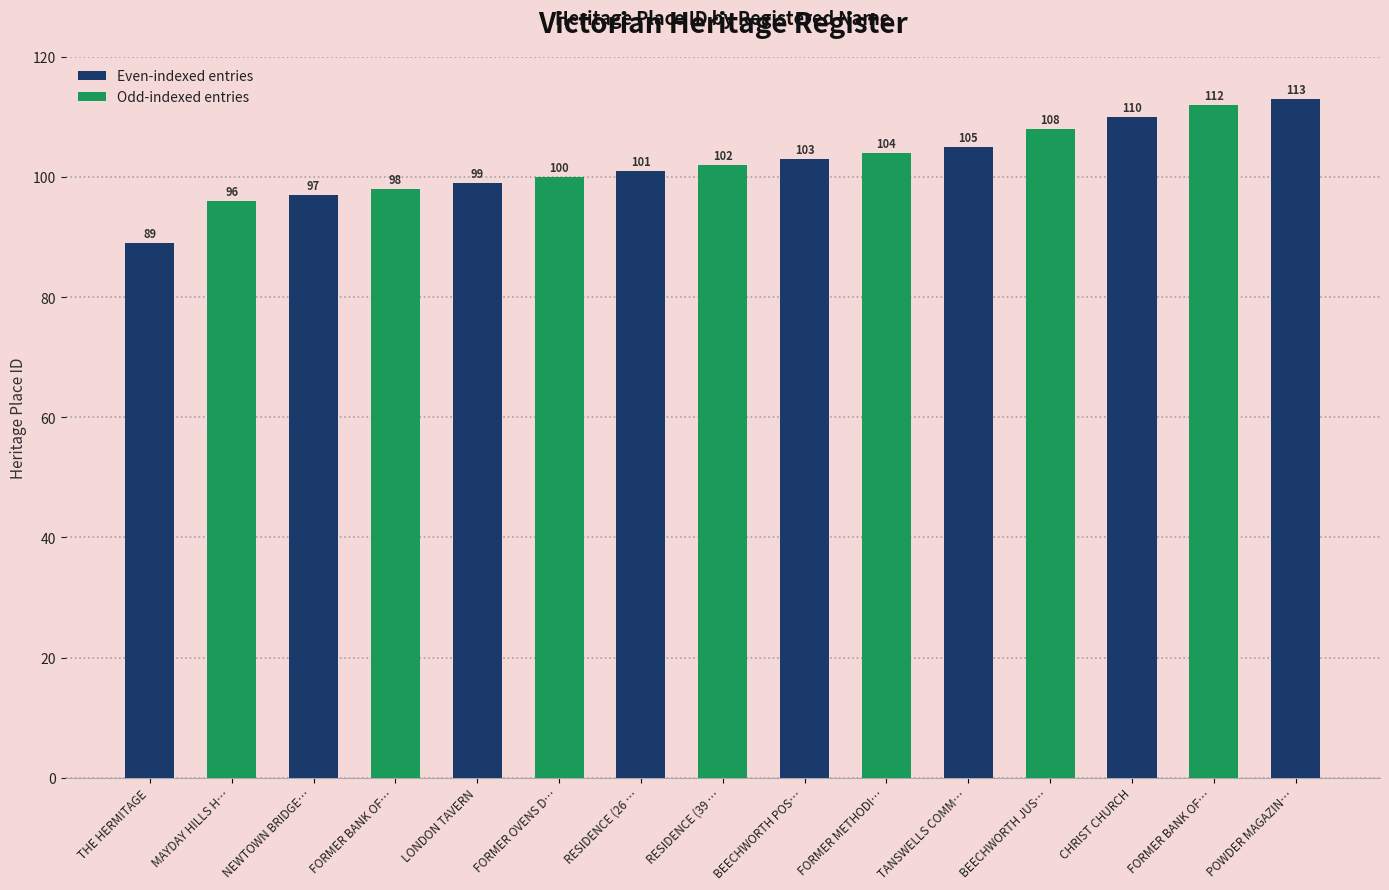

How many values are below 102?

7